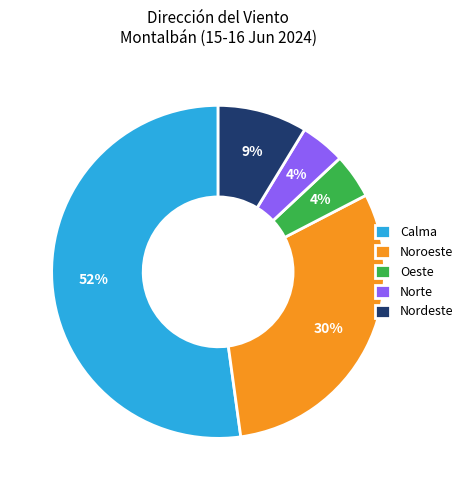

The Norte slice represents 19% of the pie. True or false?

False